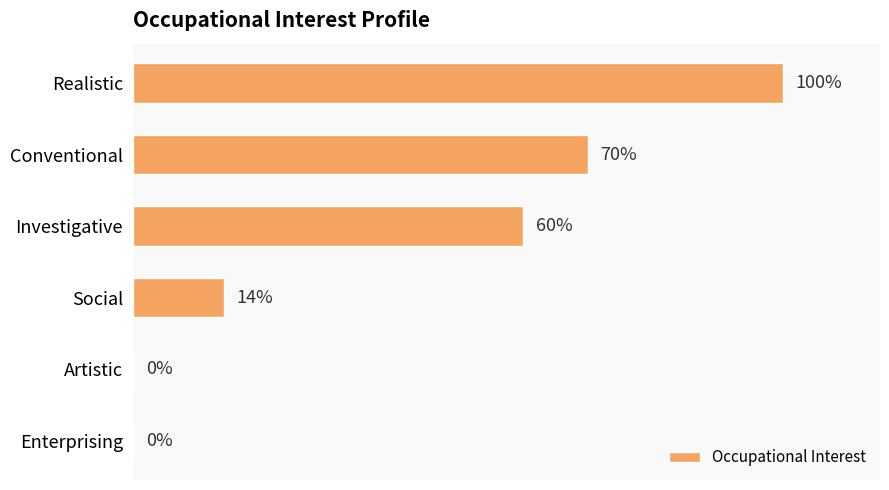

Which has a higher value, Artistic or Conventional?

Conventional